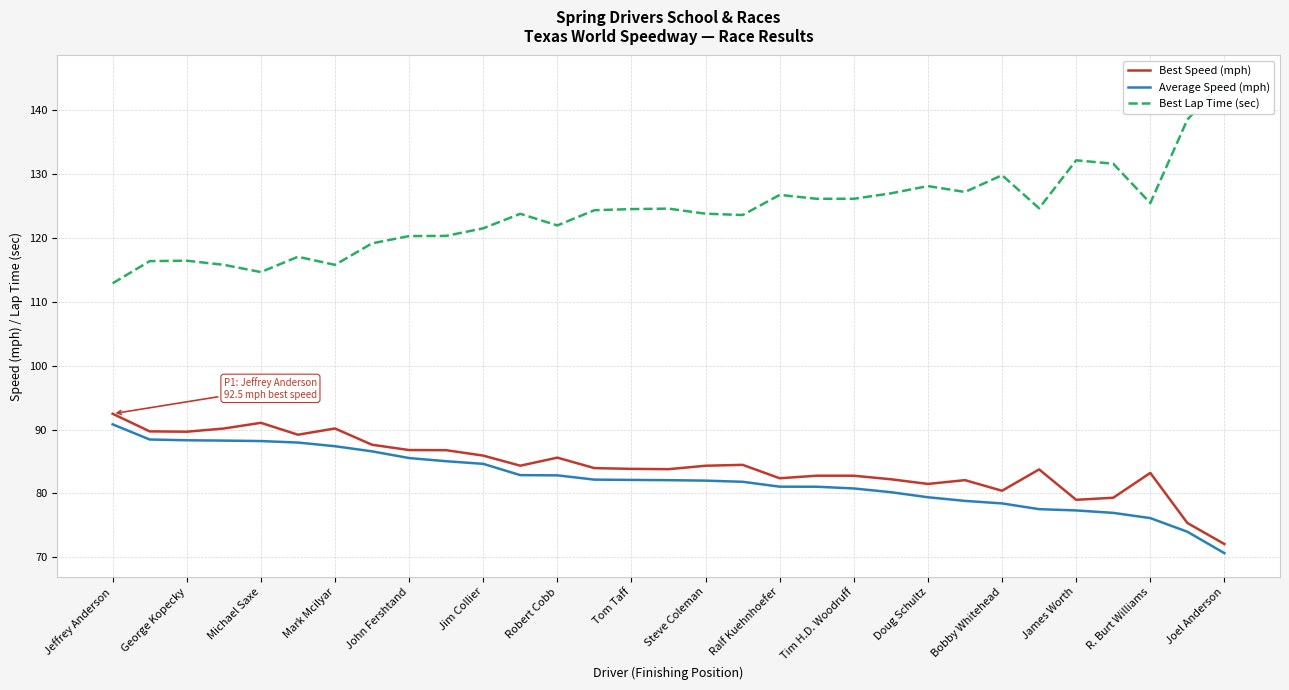

At how many categories does at least one series exceed 96?

31